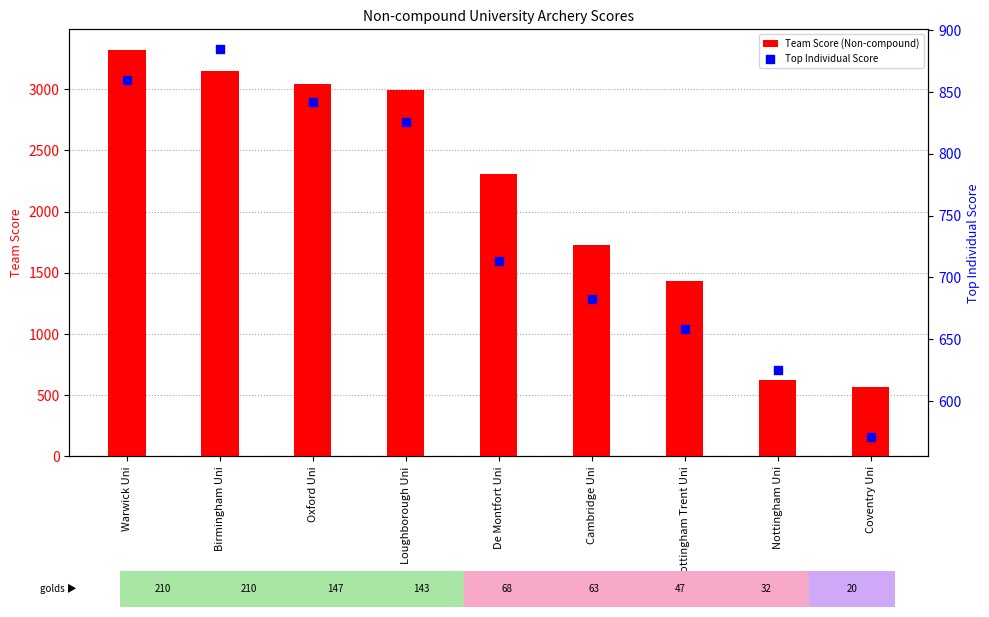

Which series reaches the maximum Y coordinate?

Team Score (Non-compound)